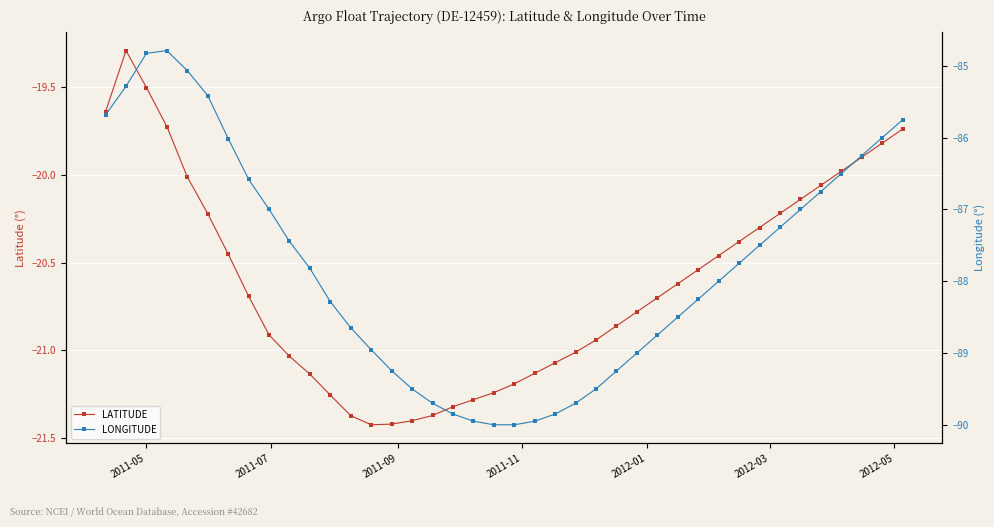

Which series has the largest total across all categories?

LATITUDE